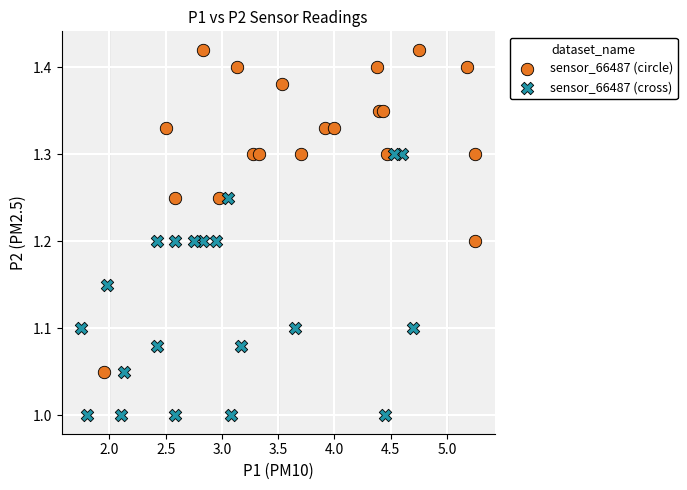

Which series contains the highest Y value?

sensor_66487 (circle)